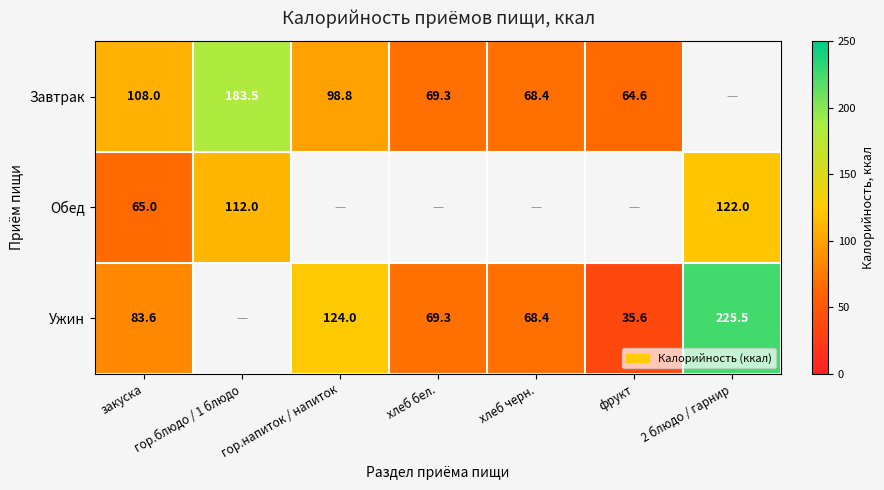

What is the difference between the highest and lowest values at закуска?

43.0